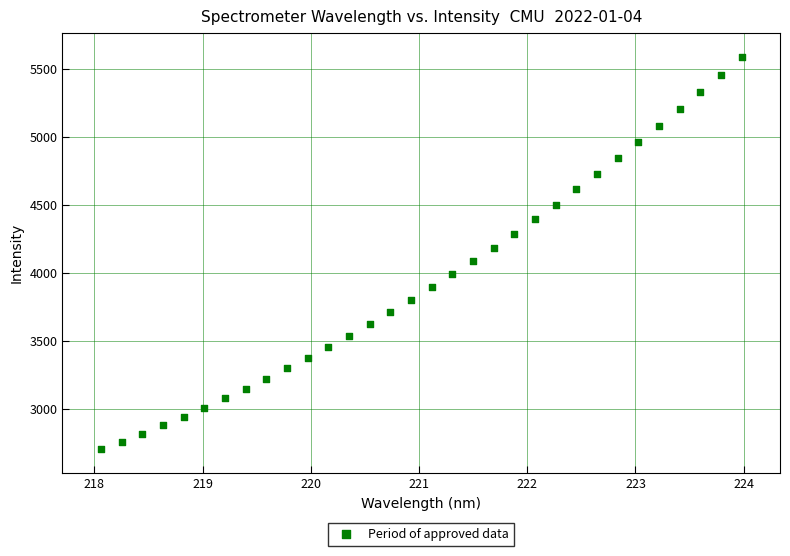

What is the range of X values (max minus min)?

5.9